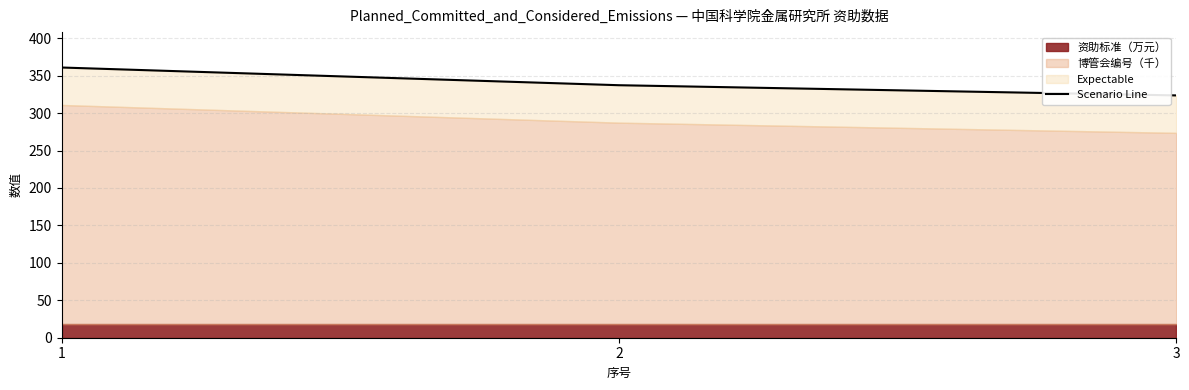

Between 2 and 3, which is larger?

2